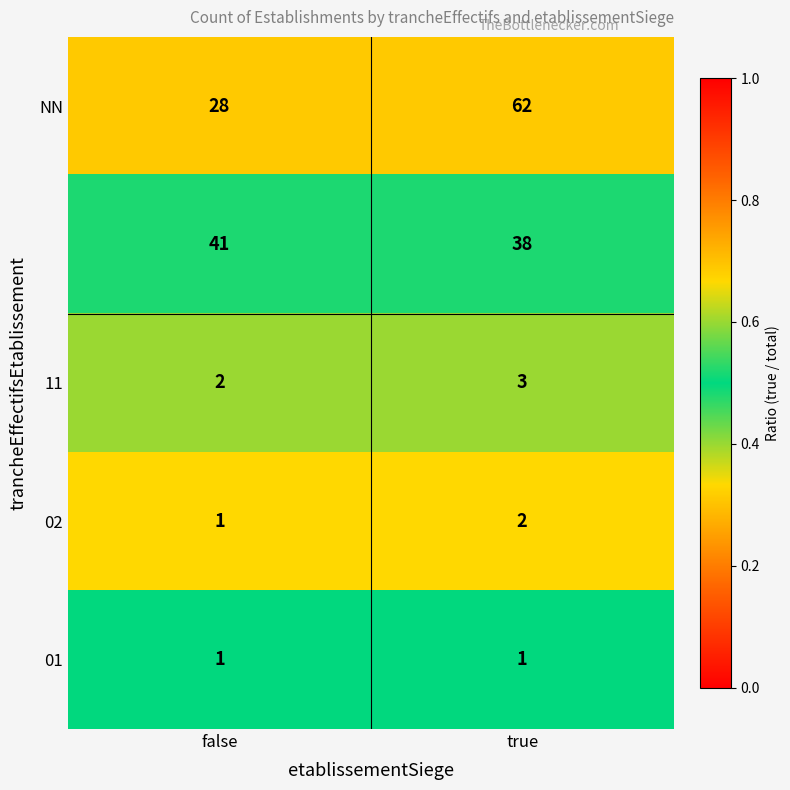

How many data points does each series have?

2